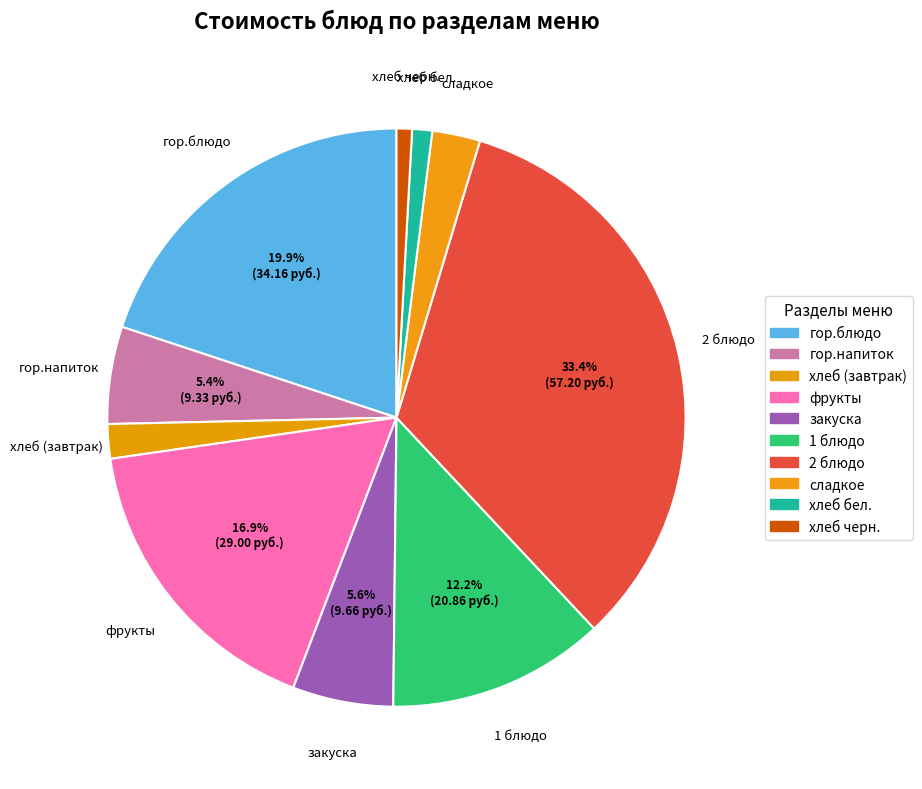

Approximately how many times larger is the value at гор.напиток compared to закуска?

1.0